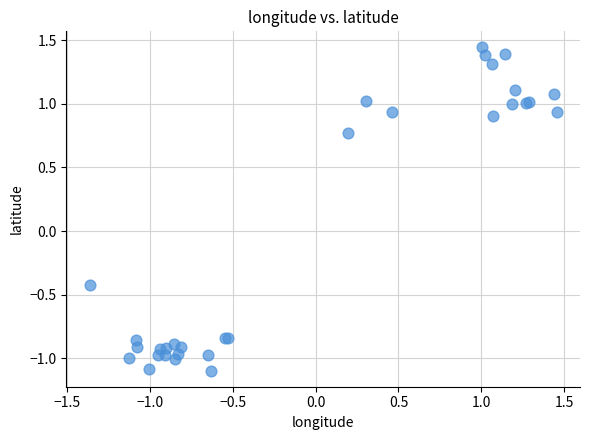

What Y value in the scatter plot is closest to 0?

-0.4